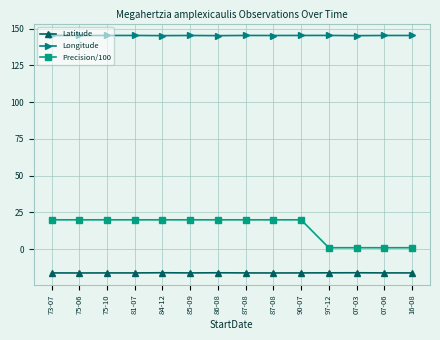

What is the greatest value displayed?

145.5